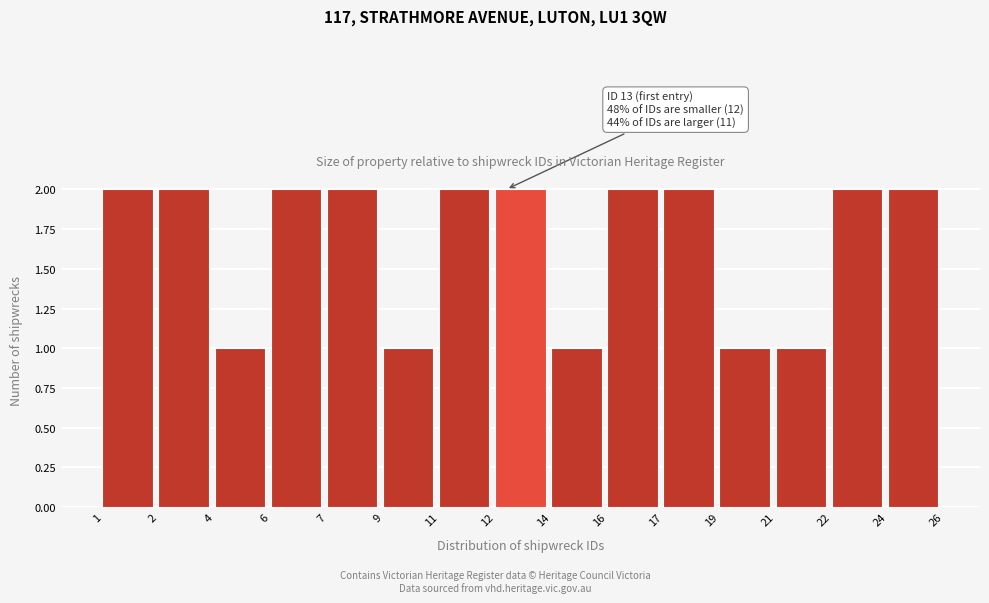

Reading right to left, transcribe all the data shown in this chart.

2	2	1	1	2	2	1	2	2	1	2	2	1	2	2